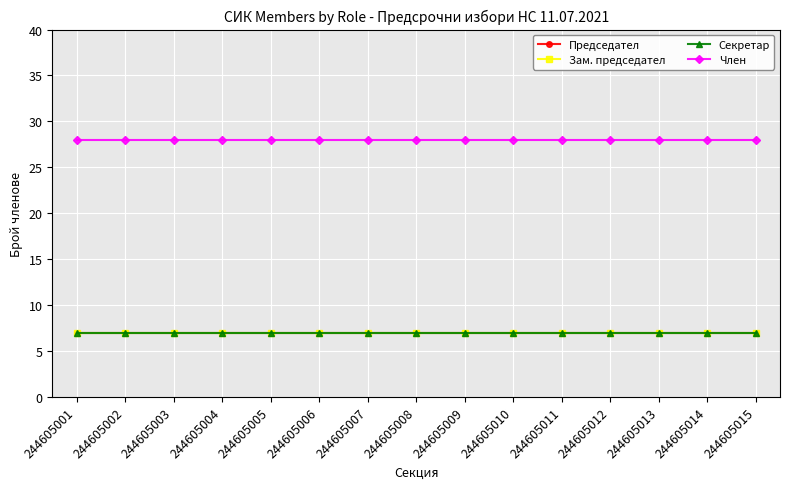

Reading left to right, what are all the values shown in this chart?

Председател: 244605001=7	244605002=7	244605003=7	244605004=7	244605005=7	244605006=7	244605007=7	244605008=7	244605009=7	244605010=7	244605011=7	244605012=7	244605013=7	244605014=7	244605015=7
Зам. председател: 244605001=7	244605002=7	244605003=7	244605004=7	244605005=7	244605006=7	244605007=7	244605008=7	244605009=7	244605010=7	244605011=7	244605012=7	244605013=7	244605014=7	244605015=7
Секретар: 244605001=7	244605002=7	244605003=7	244605004=7	244605005=7	244605006=7	244605007=7	244605008=7	244605009=7	244605010=7	244605011=7	244605012=7	244605013=7	244605014=7	244605015=7
Член: 244605001=28	244605002=28	244605003=28	244605004=28	244605005=28	244605006=28	244605007=28	244605008=28	244605009=28	244605010=28	244605011=28	244605012=28	244605013=28	244605014=28	244605015=28